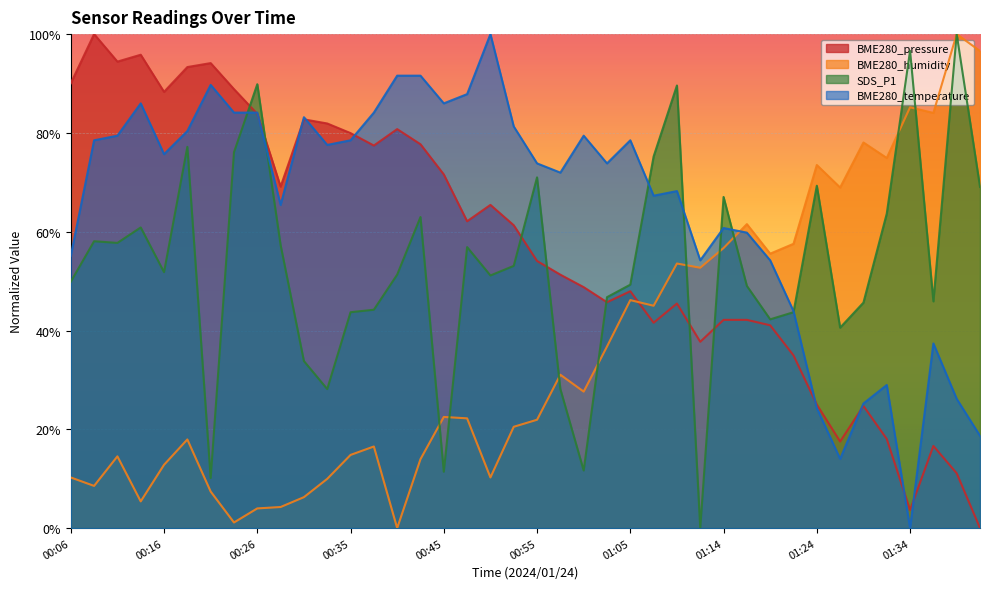

What is the difference between the maximum and minimum values in the BME280_pressure series?

1.0